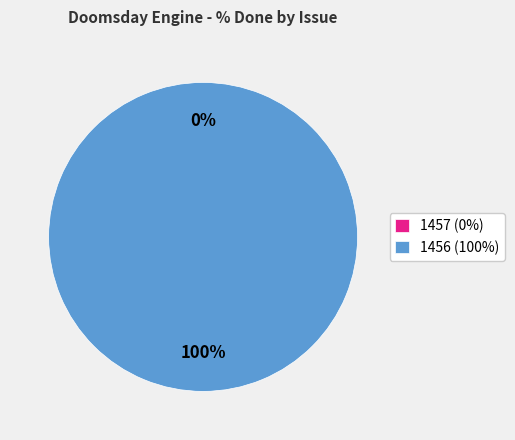

Does 1456 represent more than half of the total?

Yes